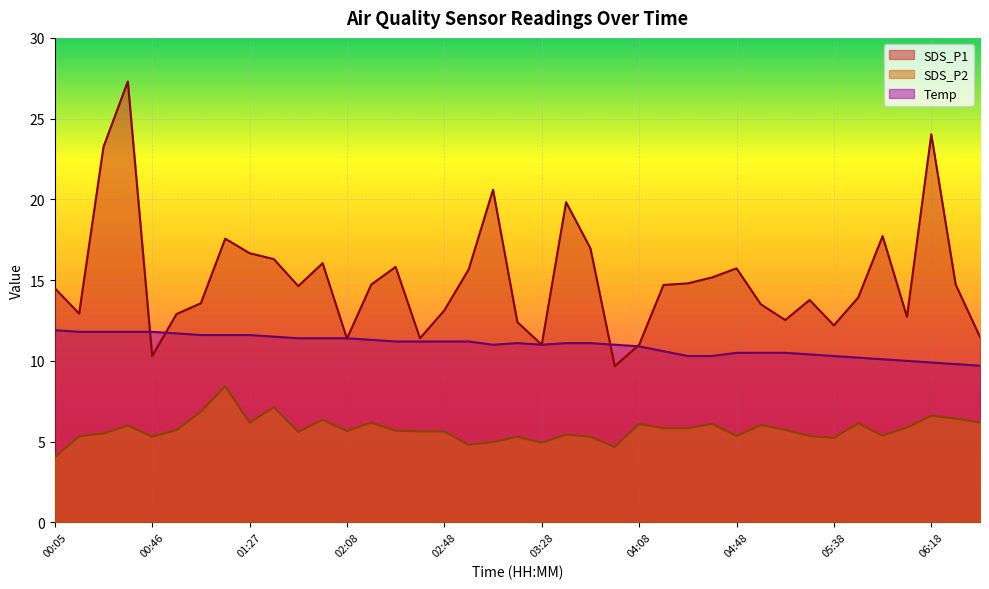

How many lines are shown in the chart?

3